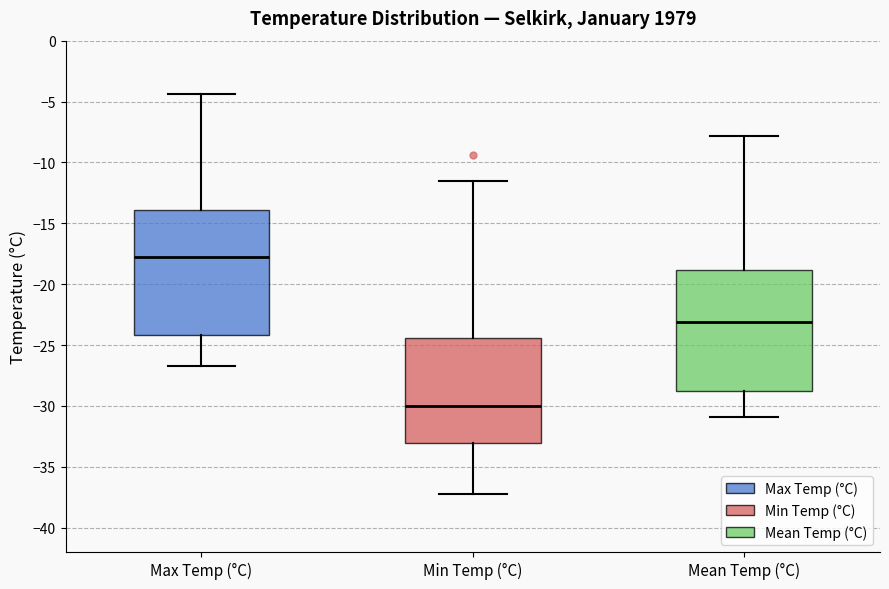

Reading left to right, transcribe this box plot: for each box, give where its median line is, the range the box spans, and where its two whiskers end, as read against the y-axis. The values are not printed on the chart, so give them approximately, as read against the axis.

Max Temp (°C): median -18.0, box -24.0 to -14.0, whiskers -26.5 to -4.5
Min Temp (°C): median -30.0, box -33.0 to -24.5, whiskers -37.0 to -11.5
Mean Temp (°C): median -23.0, box -29.0 to -19.0, whiskers -31.0 to -8.0